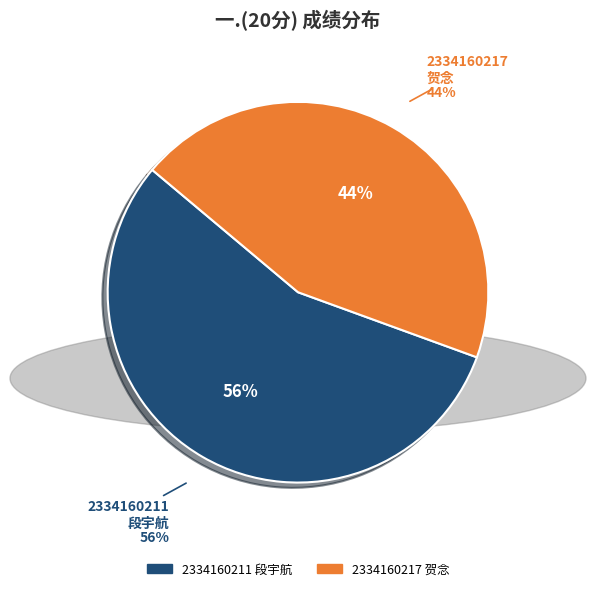

What percentage is the 2334160211
段宇航 slice, to the nearest percent?

56%